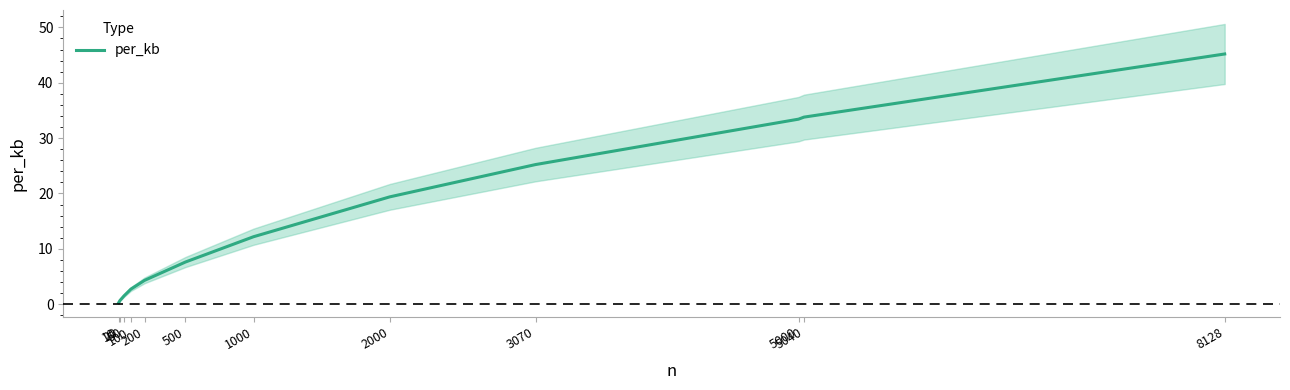

What is the value of the 2nd point from the left?

0.7